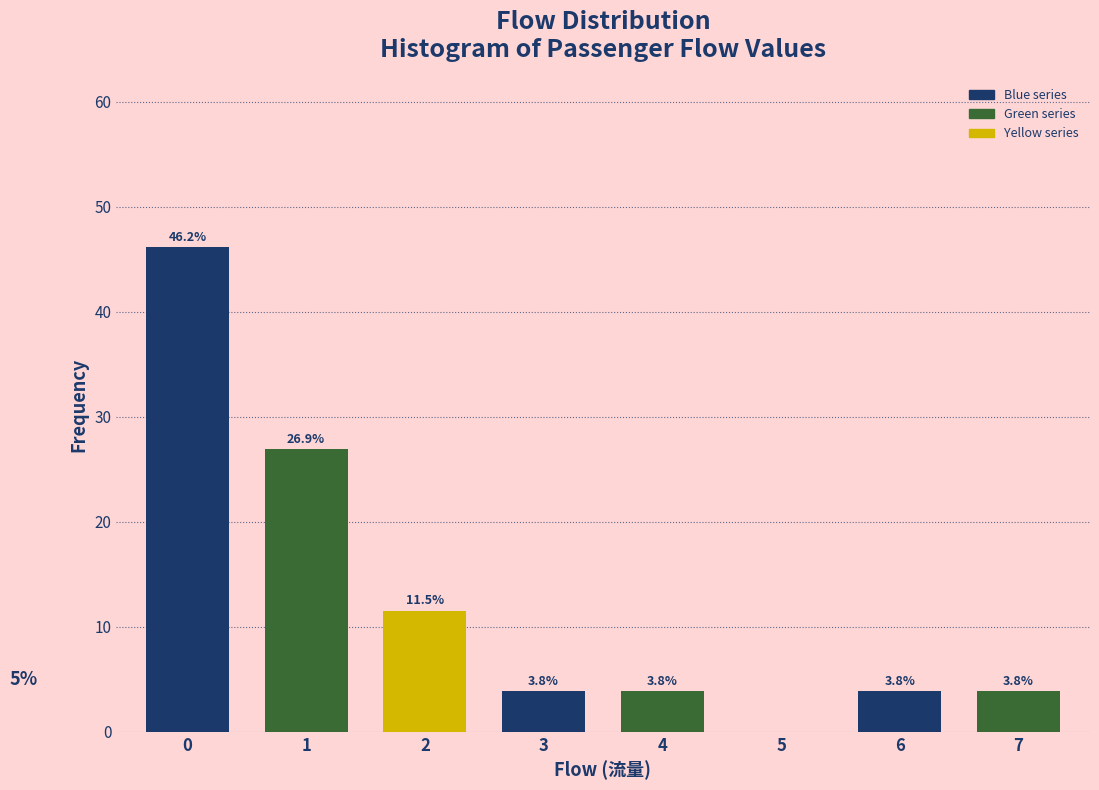

Reading left to right, extract all data points from this chart.

0=46.2	1=26.9	2=11.5	3=3.8	4=3.8	5=0.0	6=3.8	7=3.8